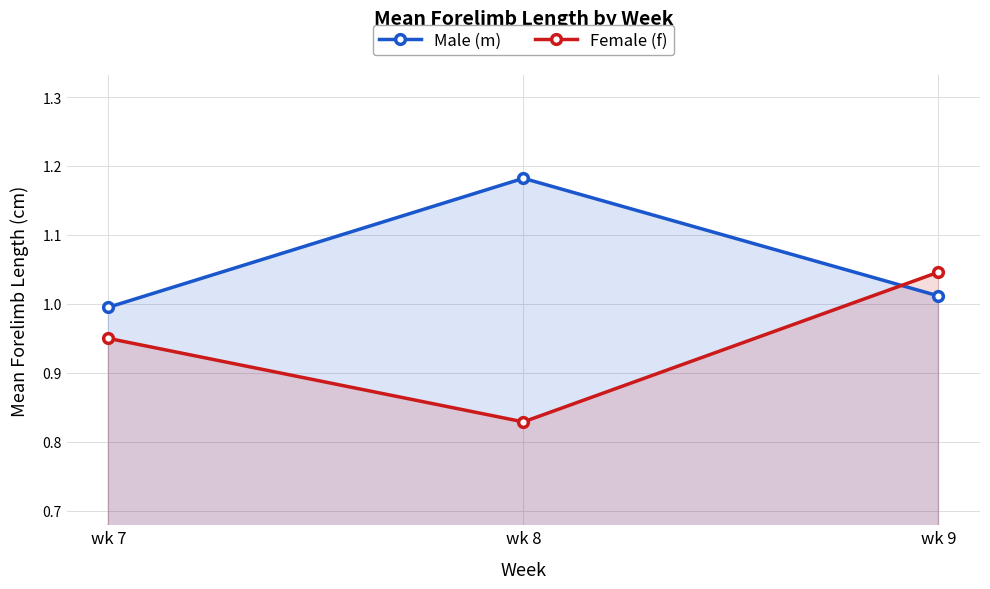

What is the difference between the Male (m) values at wk 8 and wk 9?

0.2